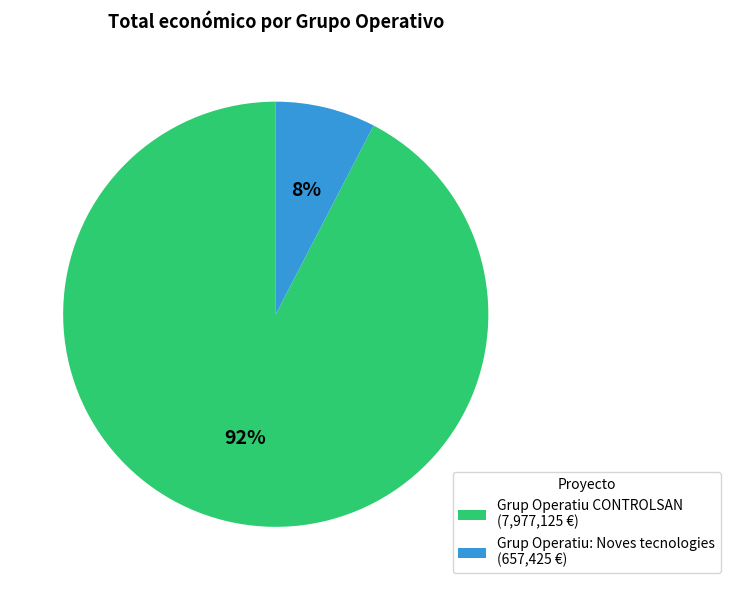

Which has a higher value, Grup Operatiu: Noves tecnologies (657,425 €) or Grup Operatiu CONTROLSAN (7,977,125 €)?

Grup Operatiu CONTROLSAN (7,977,125 €)